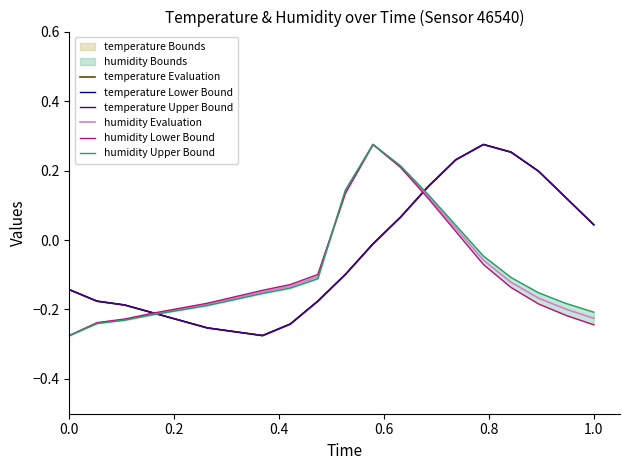

Is the value of temperature Upper Bound at 18 greater than the value of temperature Evaluation at 0.2?

Yes